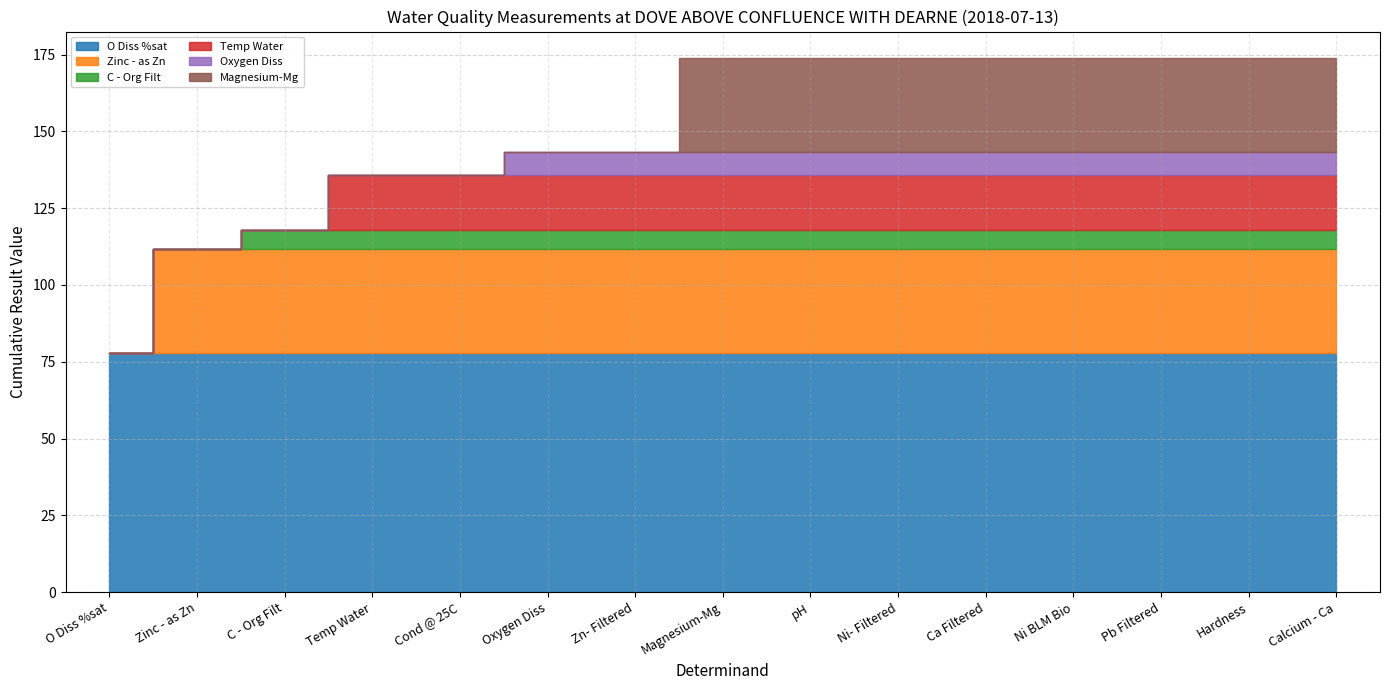

Is it true that O Diss %sat equals 77.7 at pH?

True